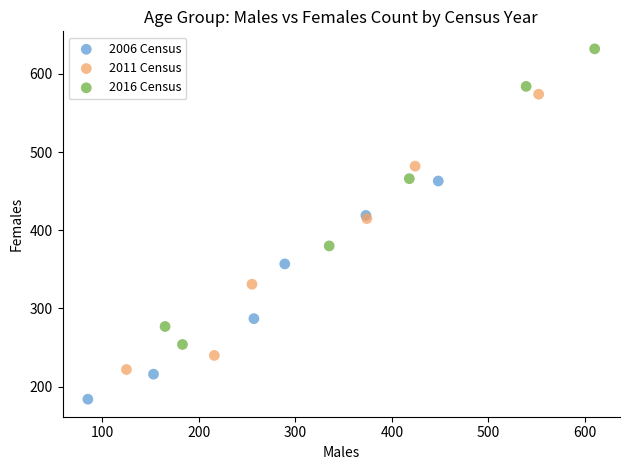

Which series reaches the maximum Y coordinate?

2016 Census